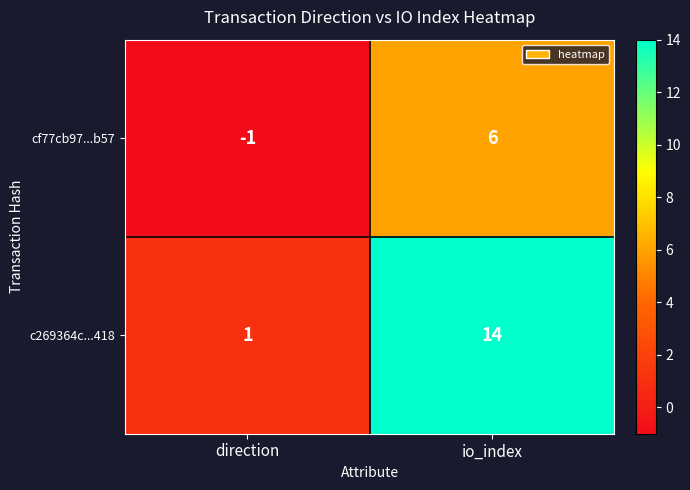

Which label corresponds to the smallest value in the chart?

direction